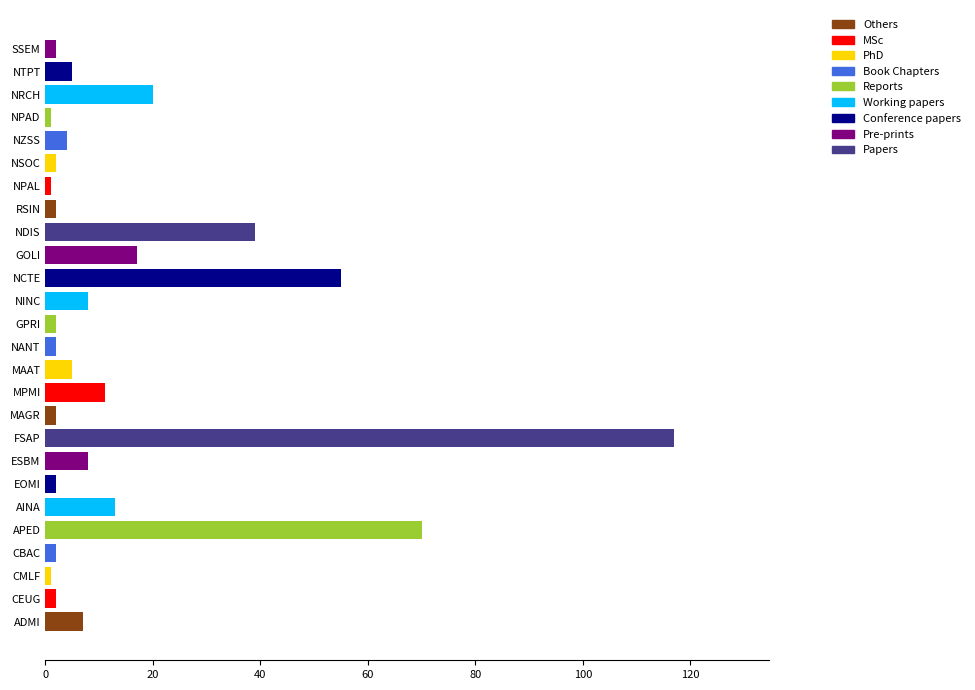

What is the value of the 2nd bar from the left?

2